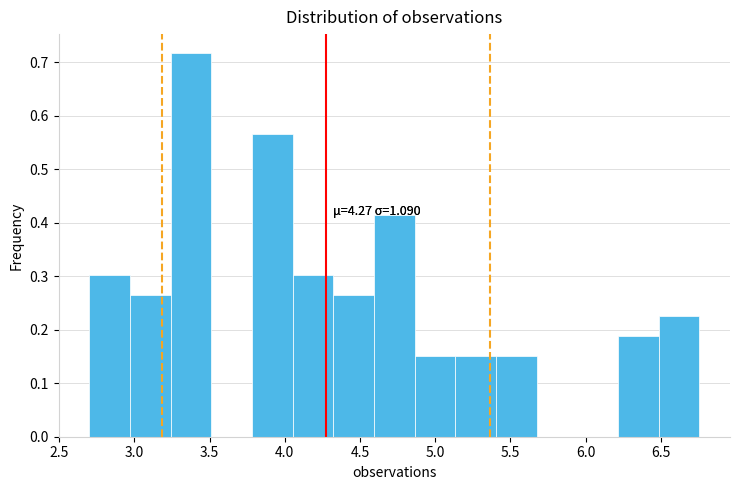

Which range on the x-axis has the tallest bar?

3.25 to 3.50